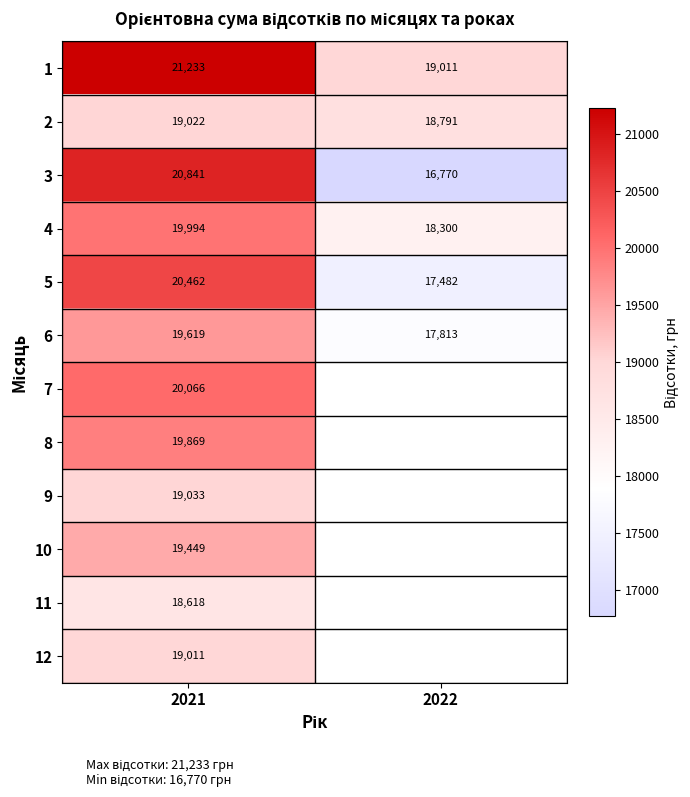

Is the value of 9 at 2021 greater than the value of 3 at 2021?

No